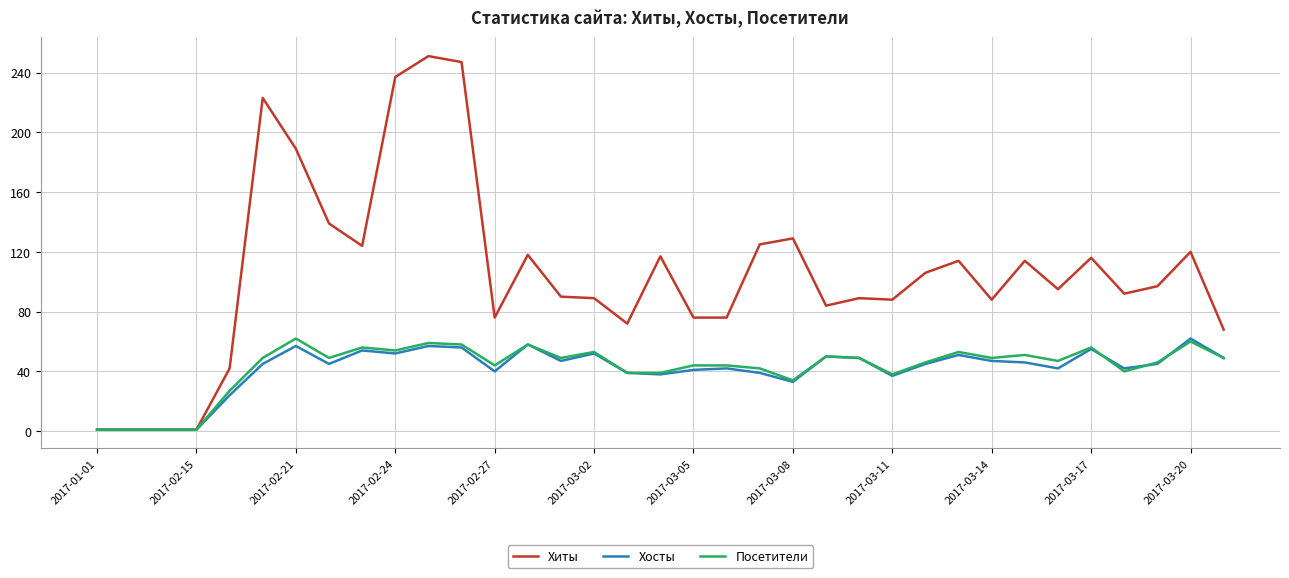

Which series has the largest total across all categories?

Хиты